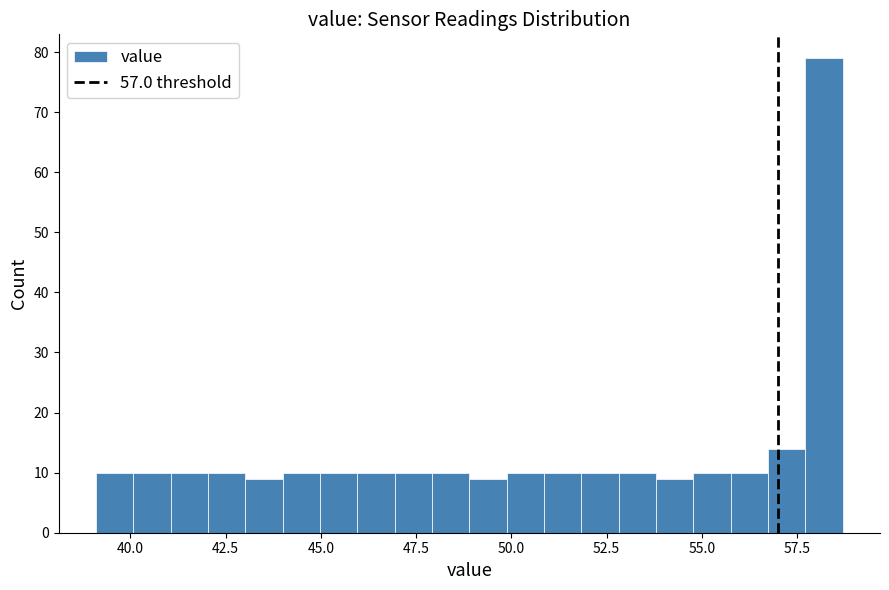

Around what value on the x-axis is the tallest bar? Give the approximate position of its centre, as read against the axis.

58.0